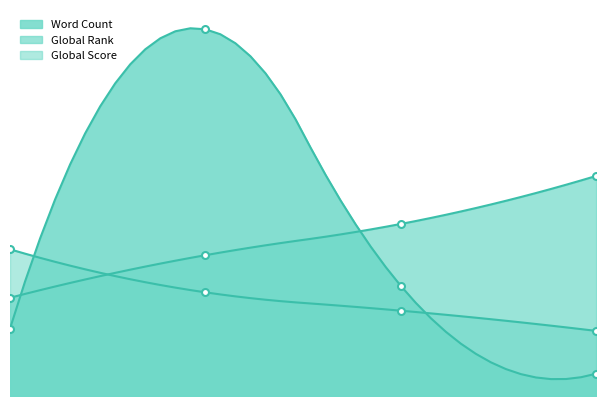

Count the number of categories in the chart.

4